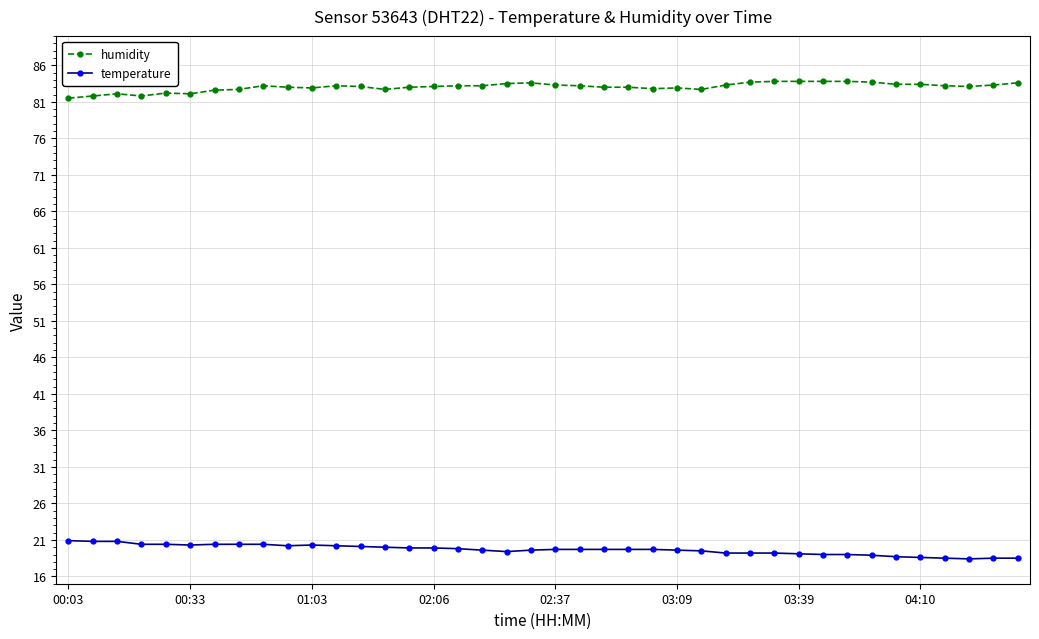

List the series in order of their peak value, highest first.

humidity, temperature